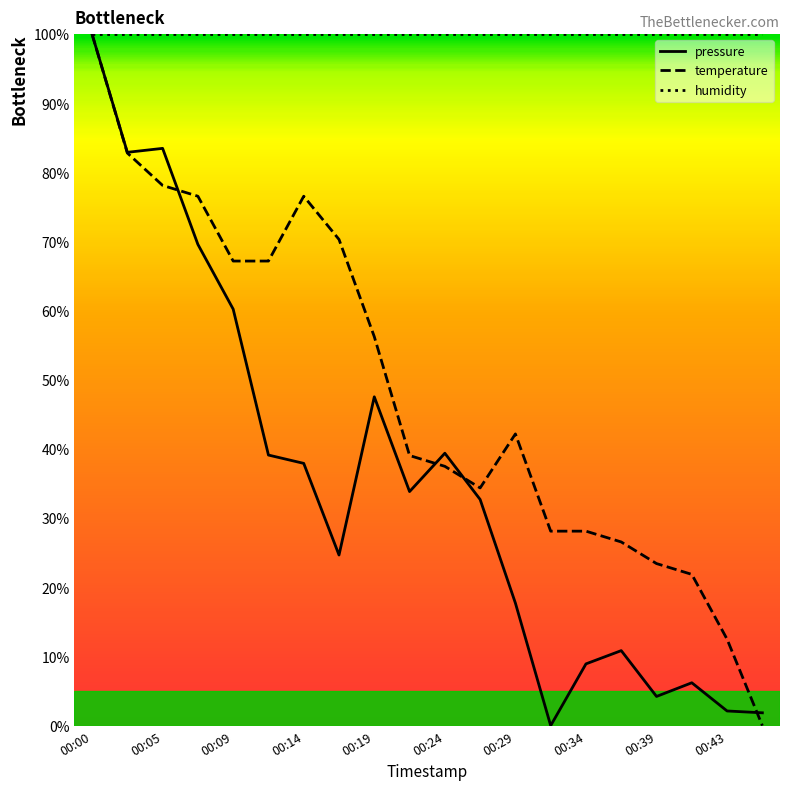

Which series has the largest total across all categories?

humidity